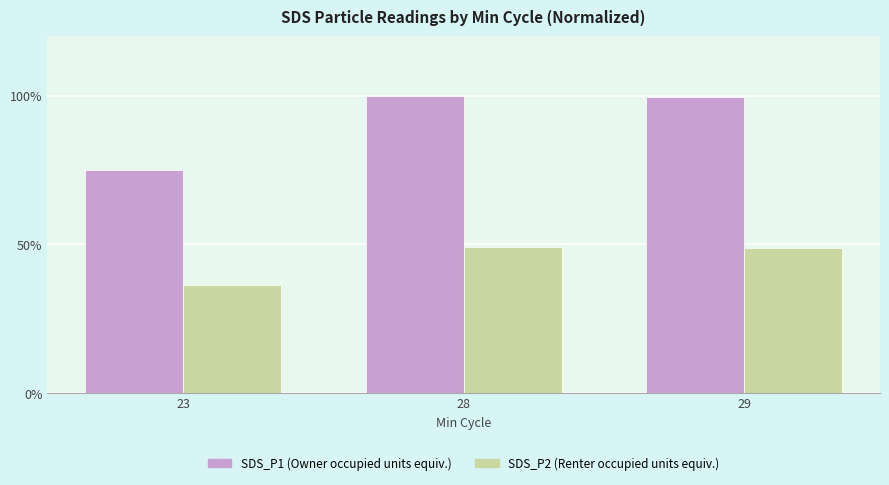

Is it true that SDS_P2 (Renter occupied units equiv.) equals 55.3 at 23?

False